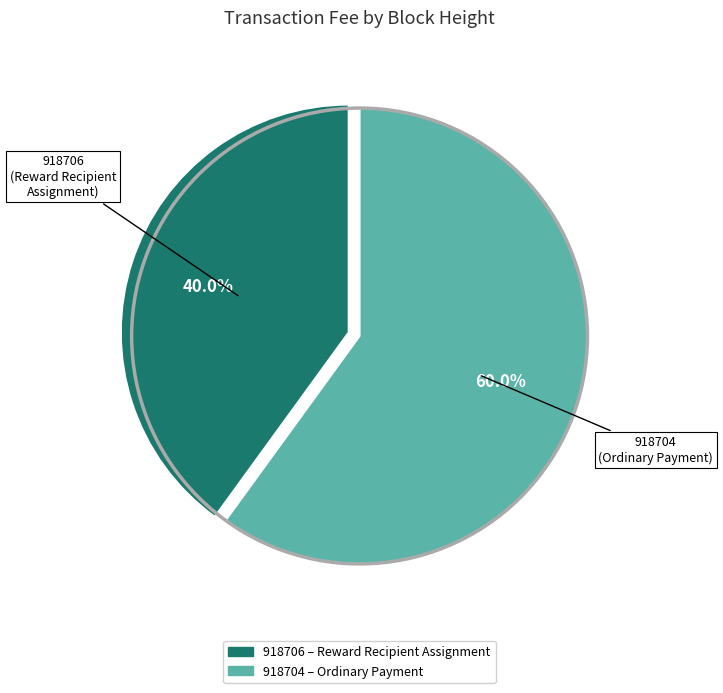

Which has a higher value, 918704 or 918706?

918704